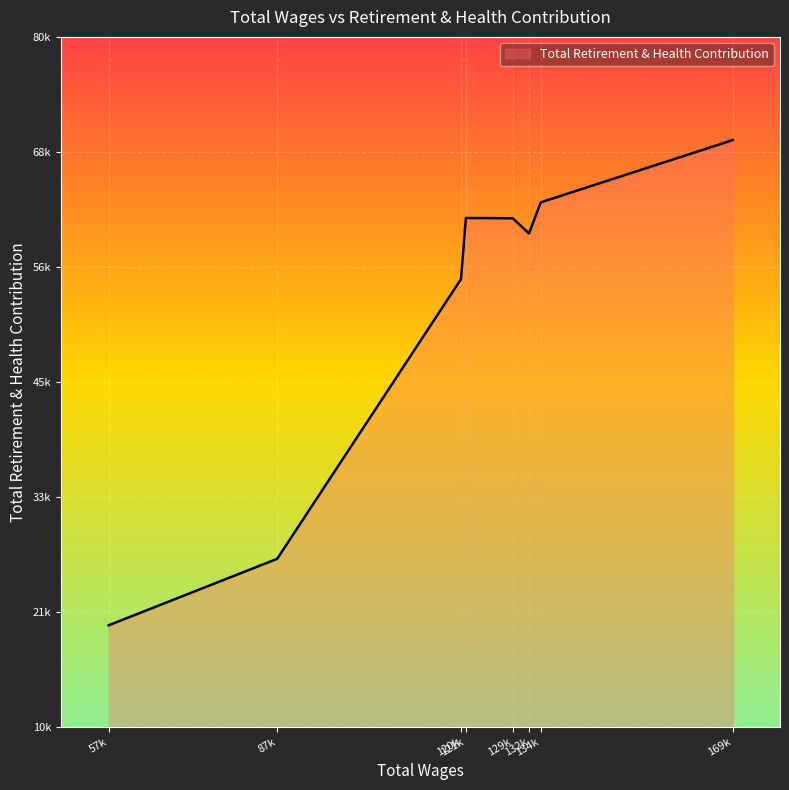

At which category does the data reach its first local peak?

121230.0